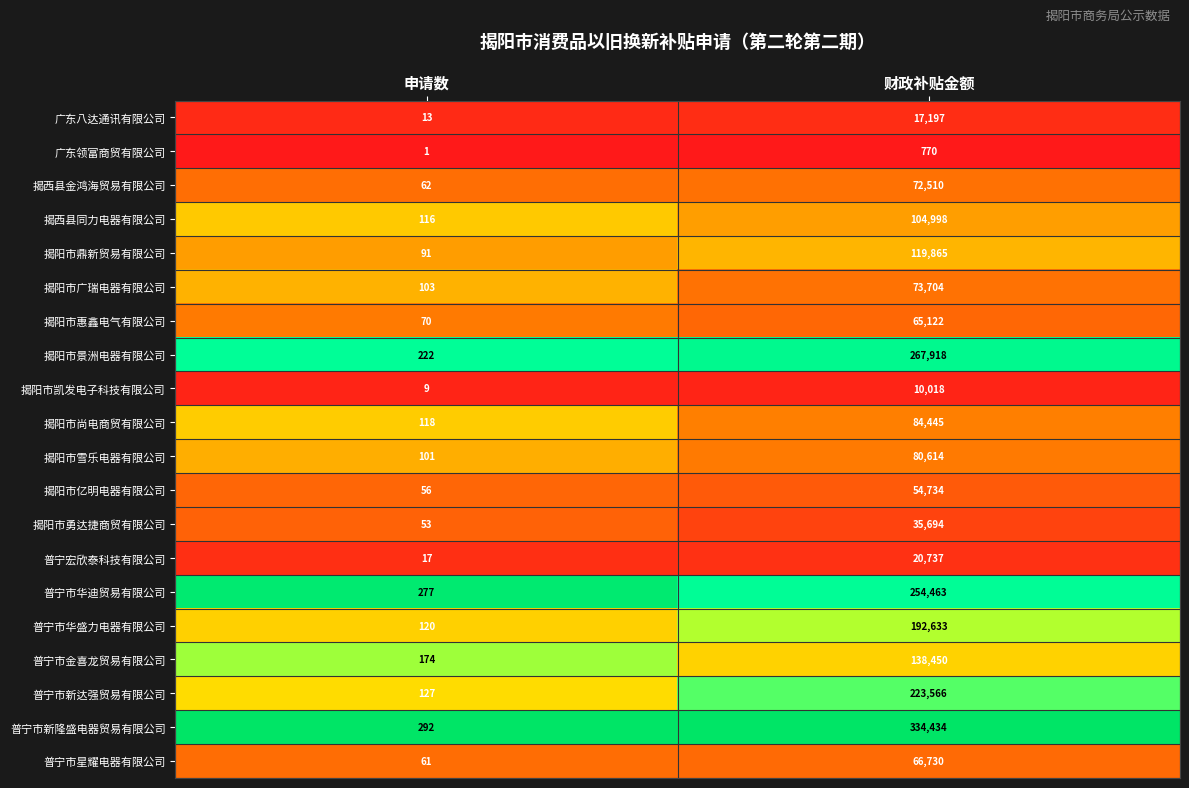

At 申请数, list the series in order from largest to smallest.

普宁市新隆盛电器贸易有限公司, 普宁市华迪贸易有限公司, 揭阳市景洲电器有限公司, 普宁市金喜龙贸易有限公司, 普宁市新达强贸易有限公司, 普宁市华盛力电器有限公司, 揭阳市尚电商贸有限公司, 揭西县同力电器有限公司, 揭阳市广瑞电器有限公司, 揭阳市雪乐电器有限公司, 揭阳市鼎新贸易有限公司, 揭阳市惠鑫电气有限公司, 揭西县金鸿海贸易有限公司, 普宁市星耀电器有限公司, 揭阳市亿明电器有限公司, 揭阳市勇达捷商贸有限公司, 普宁宏欣泰科技有限公司, 广东八达通讯有限公司, 揭阳市凯发电子科技有限公司, 广东领富商贸有限公司